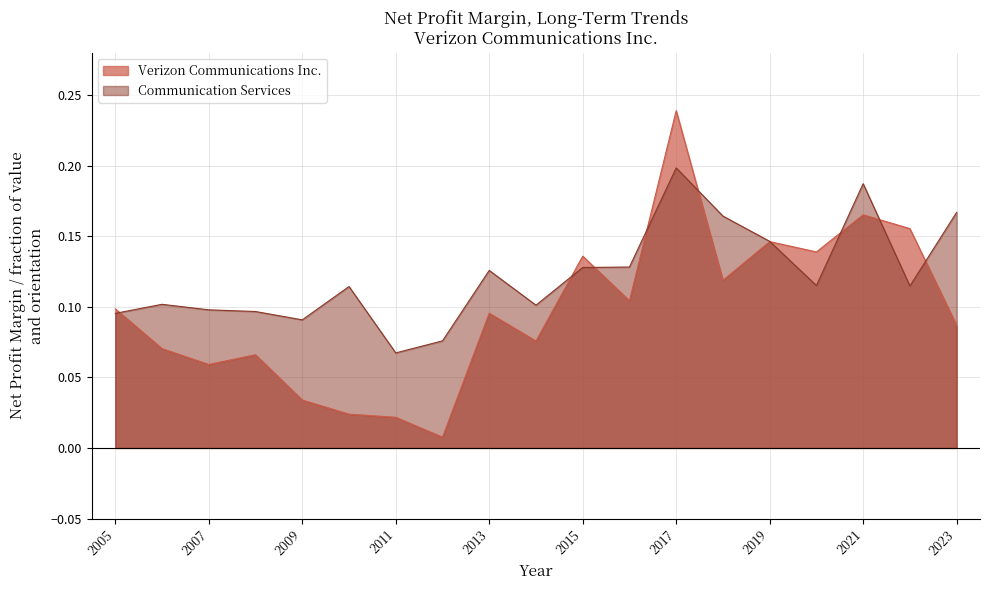

Rank the categories by Verizon Communications Inc. value from lowest to highest.

2012, 2011, 2010, 2009, 2007, 2008, 2006, 2014, 2023, 2013, 2005, 2016, 2018, 2015, 2020, 2019, 2022, 2021, 2017